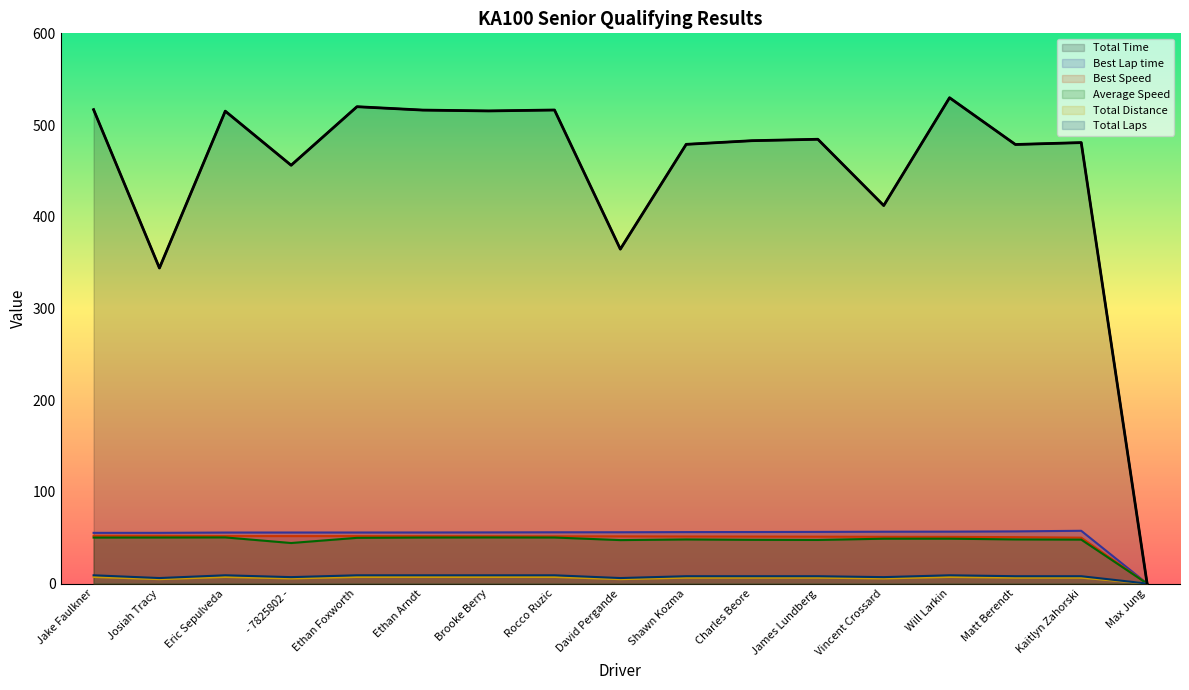

True or false: Best Speed and Total Laps cross at least once.

False